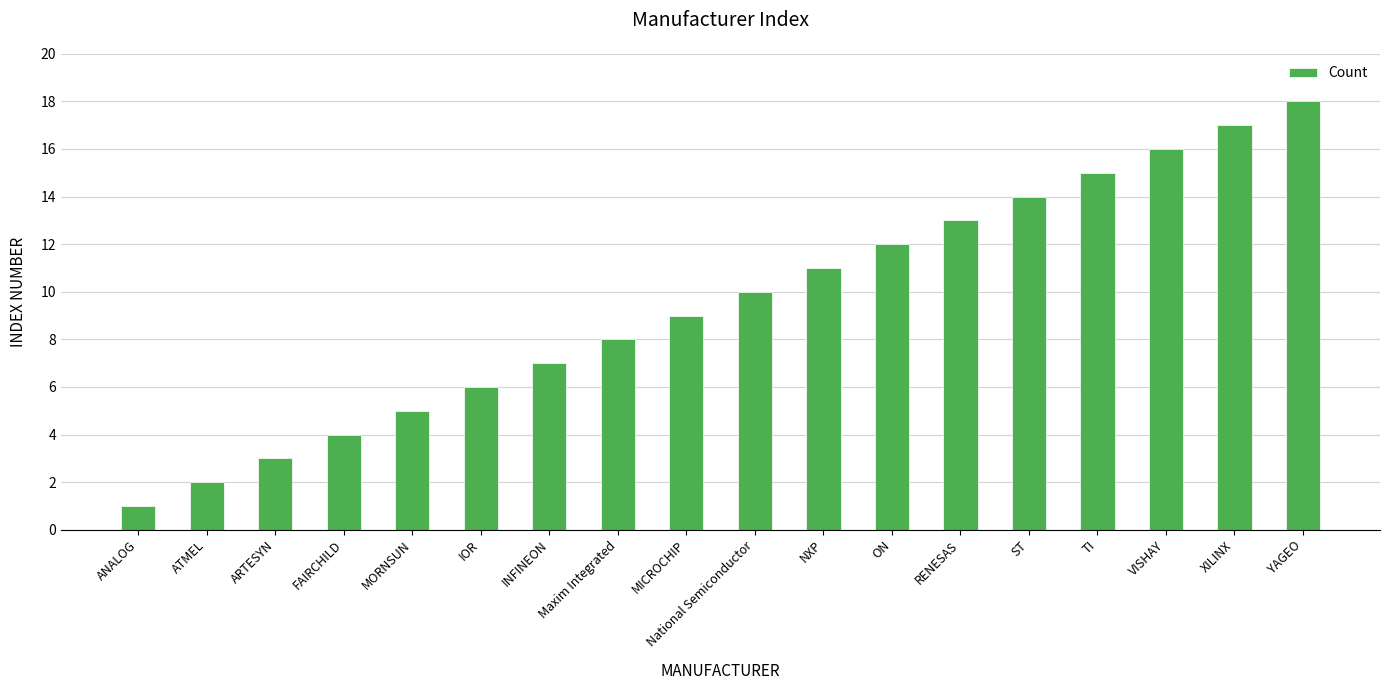

The value at RENESAS is 21. True or false?

False